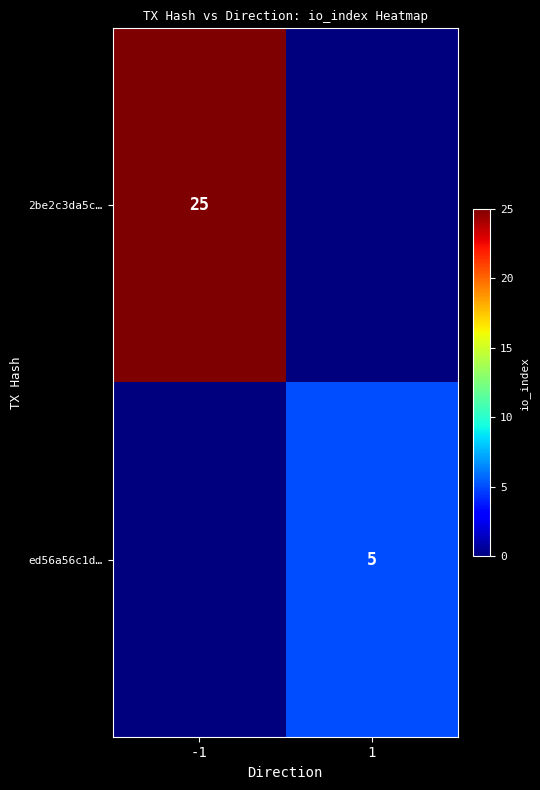

What is the total value across all series at -1?

25